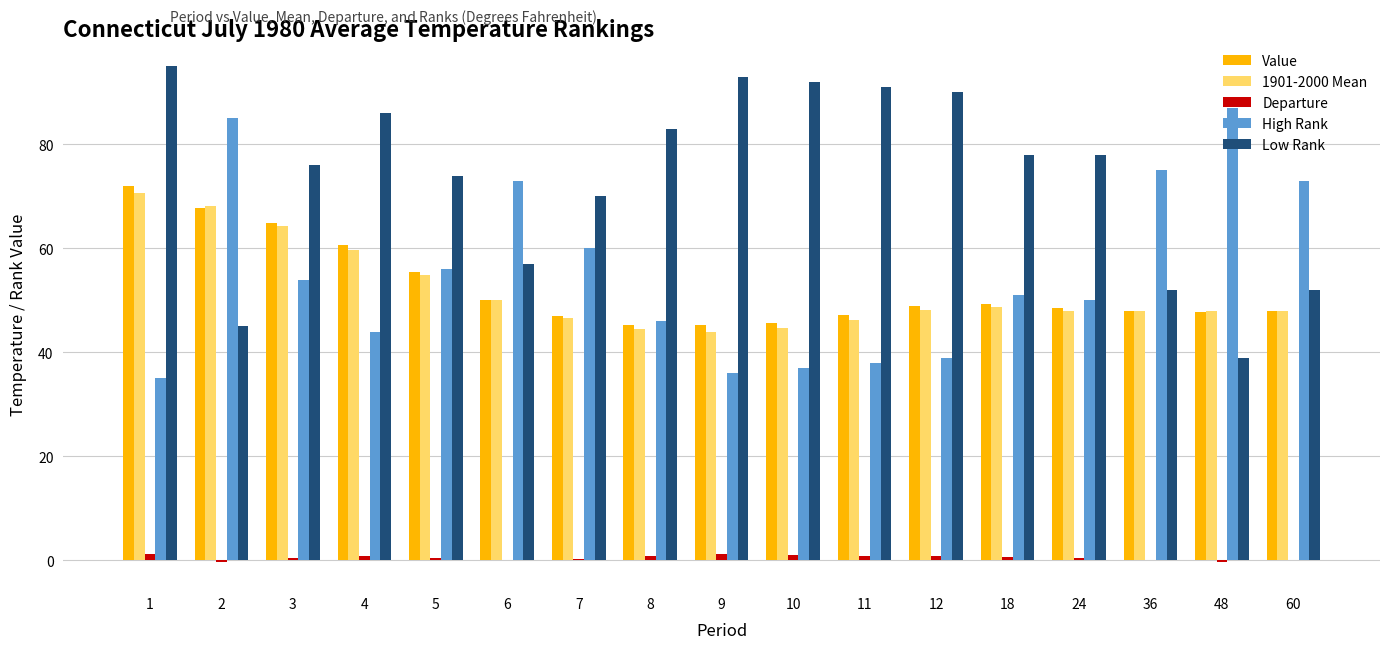

Are the bars grouped side by side (vs. stacked)?

Yes